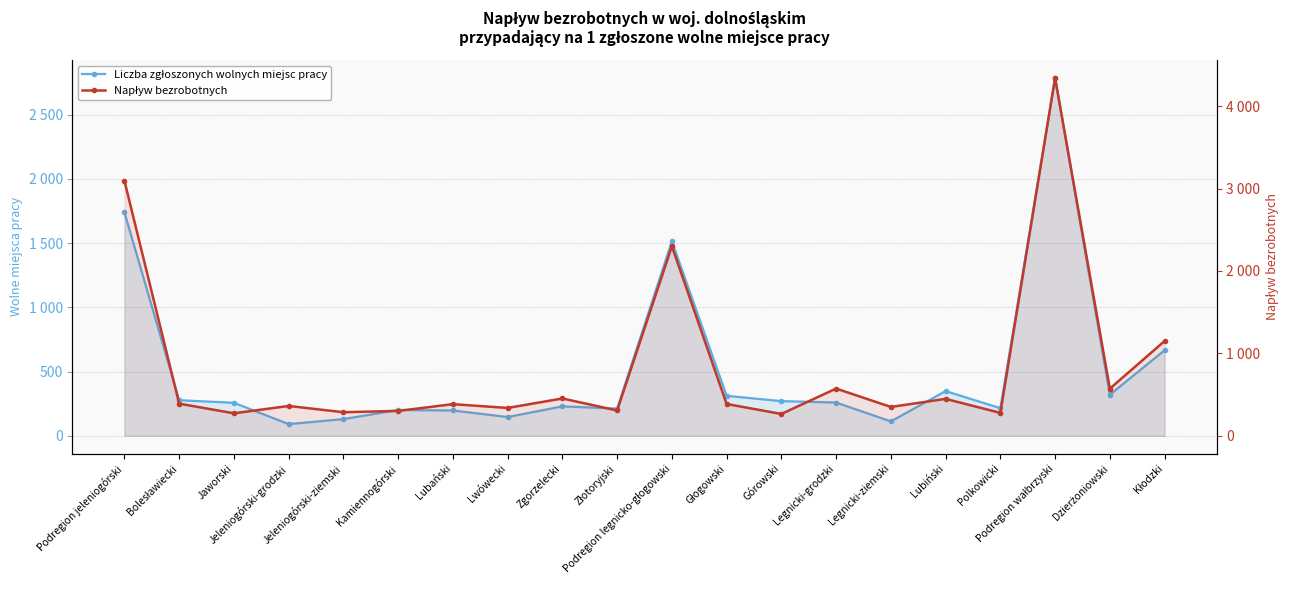

Where is the first local minimum for Napływ bezrobotnych?

Jaworski